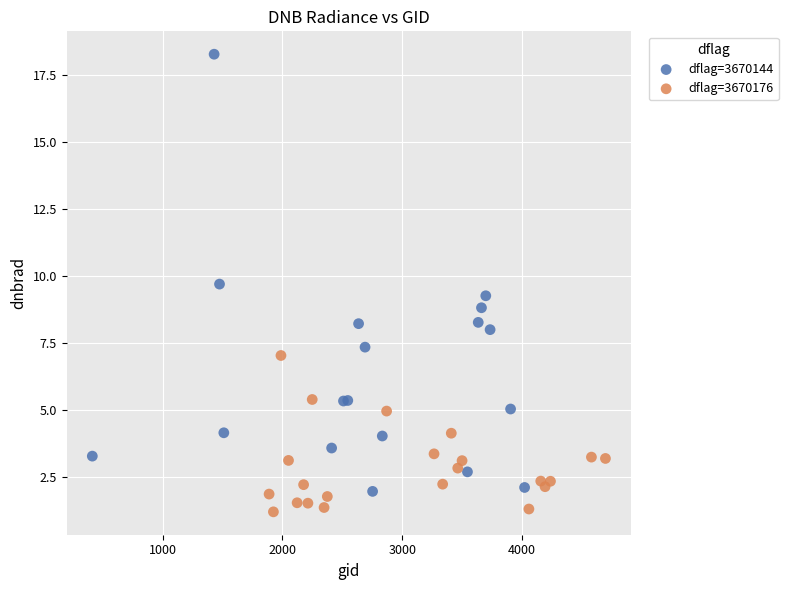

Which series reaches the maximum Y coordinate?

dflag=3670144